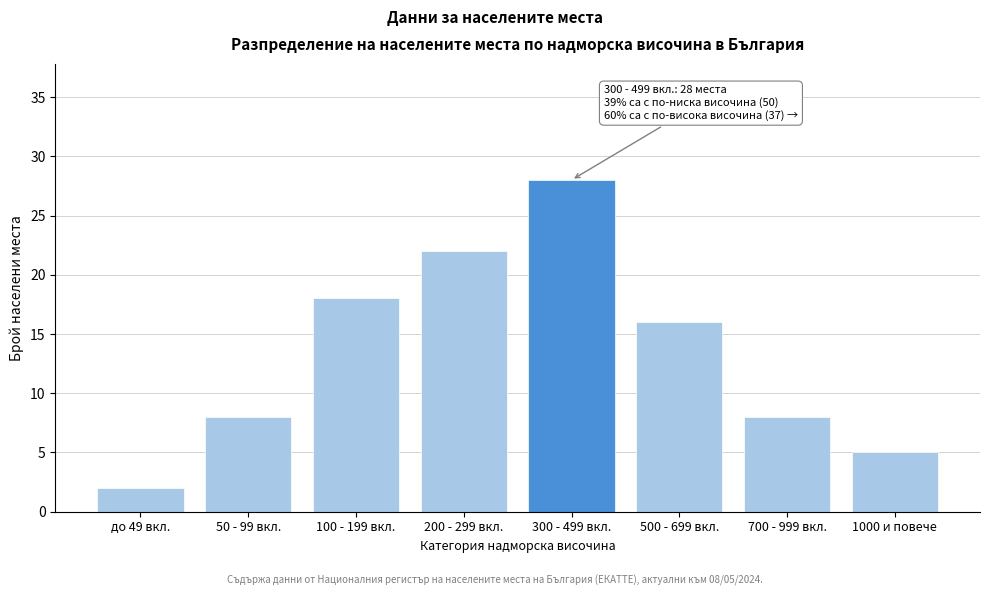

Reading left to right, list all the values displayed in this chart.

2	8	18	22	28	16	8	5